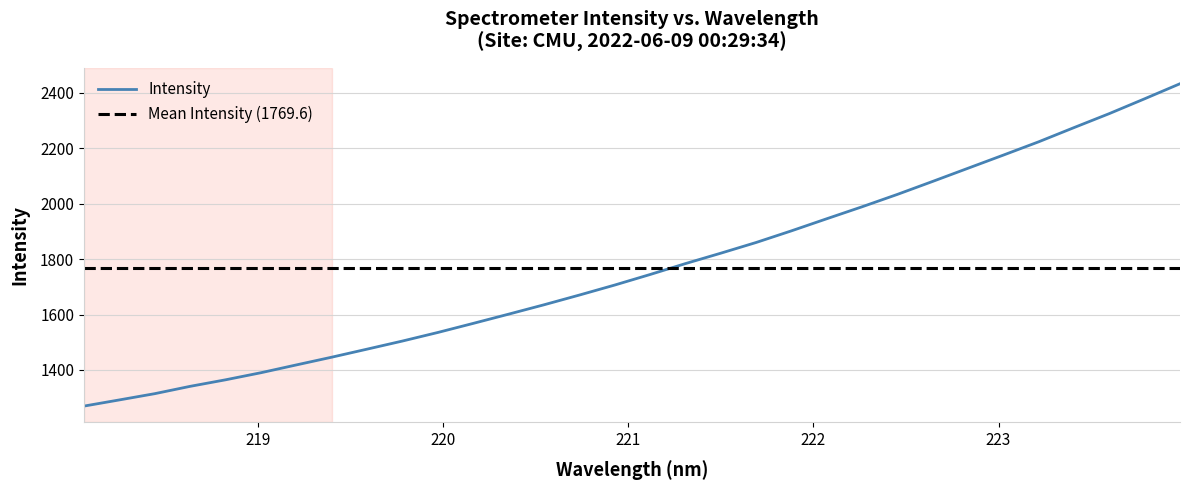

What is the change in value from 223.0264 to 223.7895?

+203.2